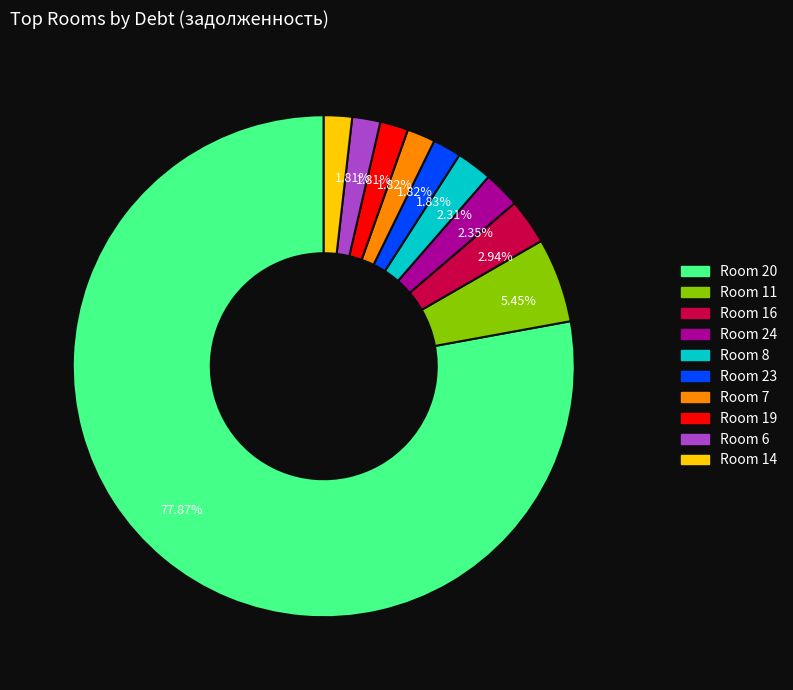

Is there a majority slice in this chart?

Yes